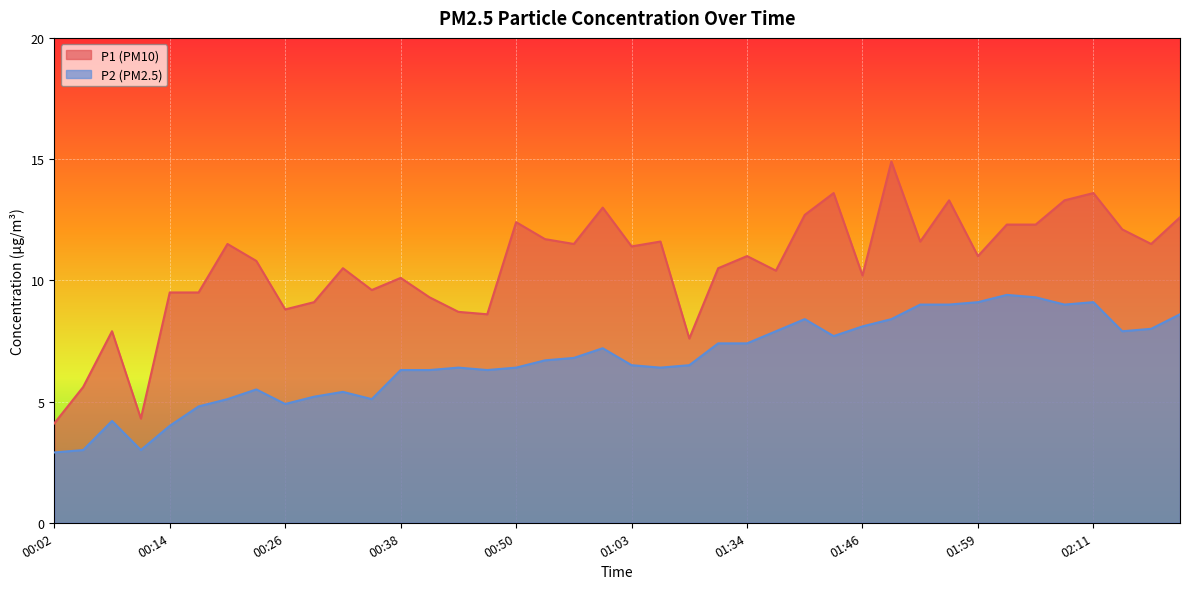

Which series has the widest spread of values?

P1 (PM10)